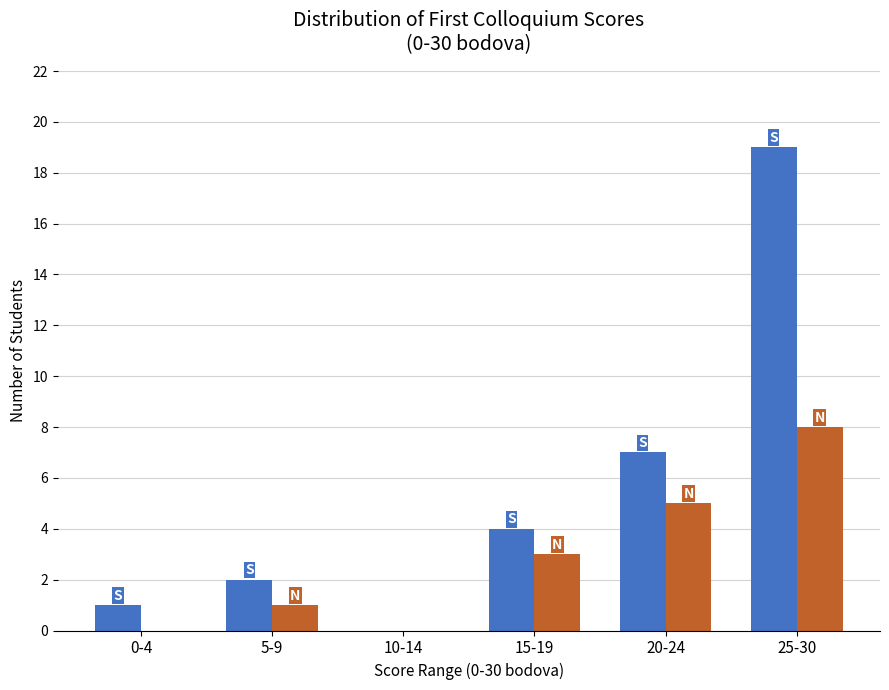

Which label corresponds to the largest value in the chart?

25-30